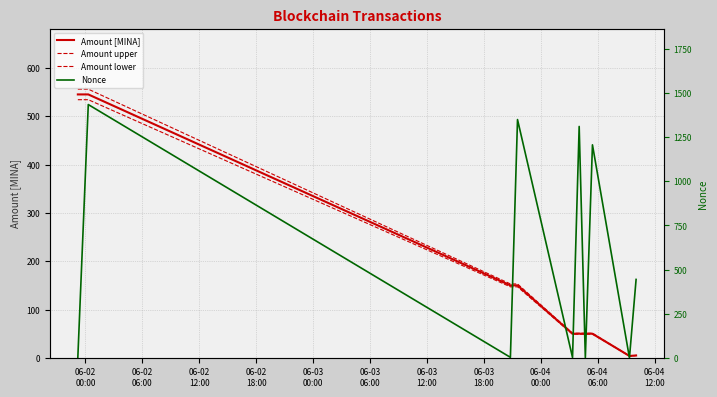

What is the maximum value shown in the chart?

1434.0